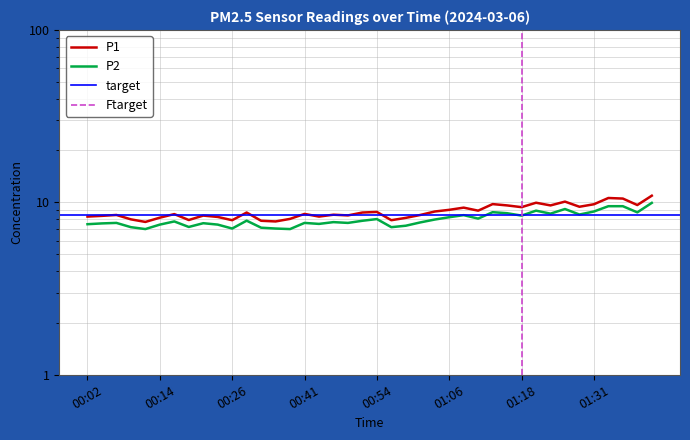

How many categories are shown in the chart?

40